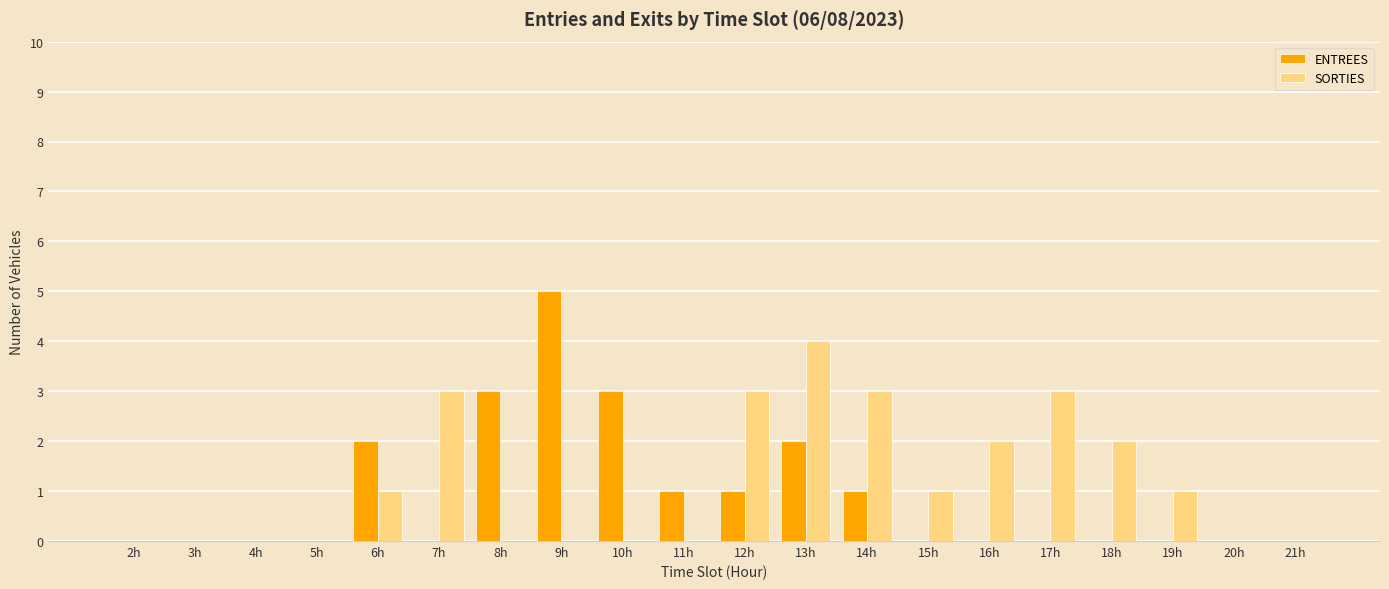

Are the bars horizontal?

No